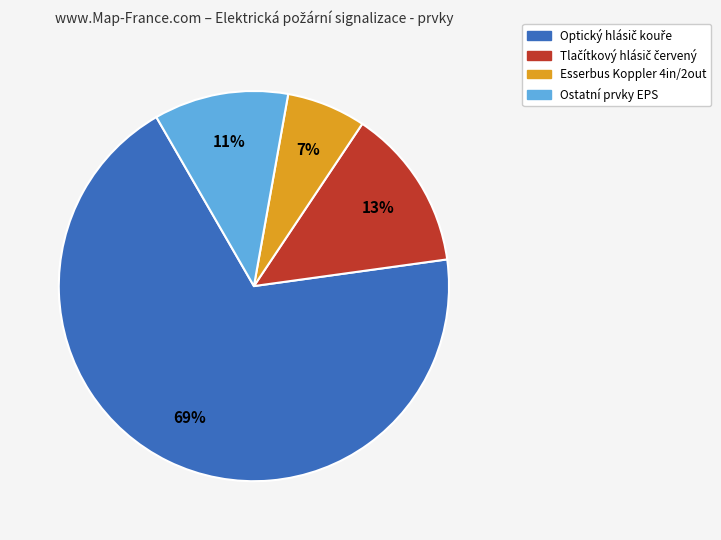

To the nearest percent, what is the average slice percentage?

25%